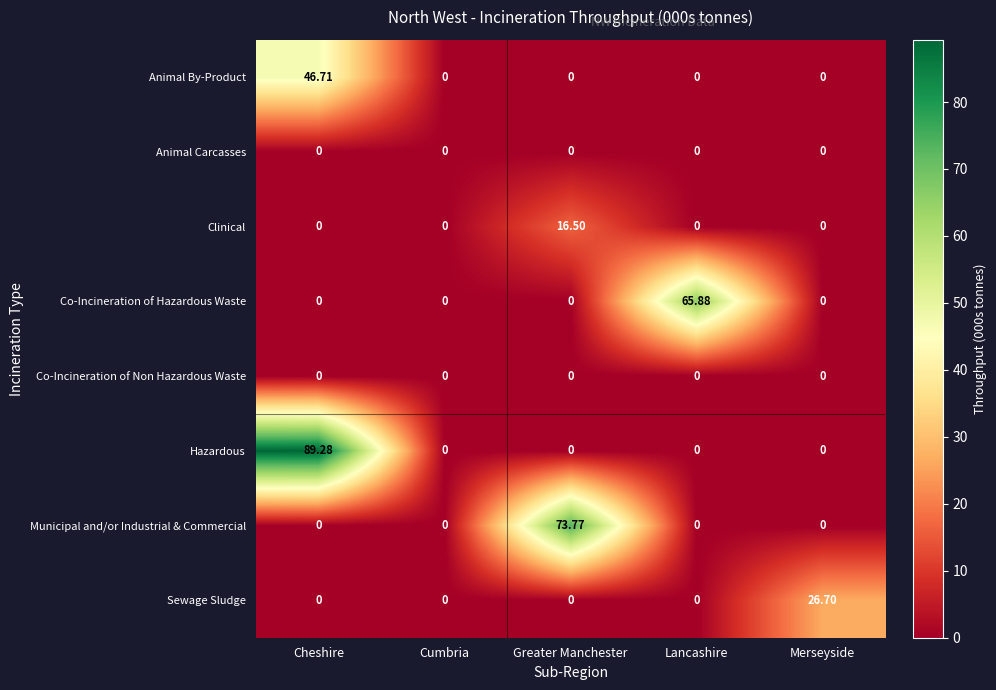

At which category is the sum across all series the highest?

Cheshire